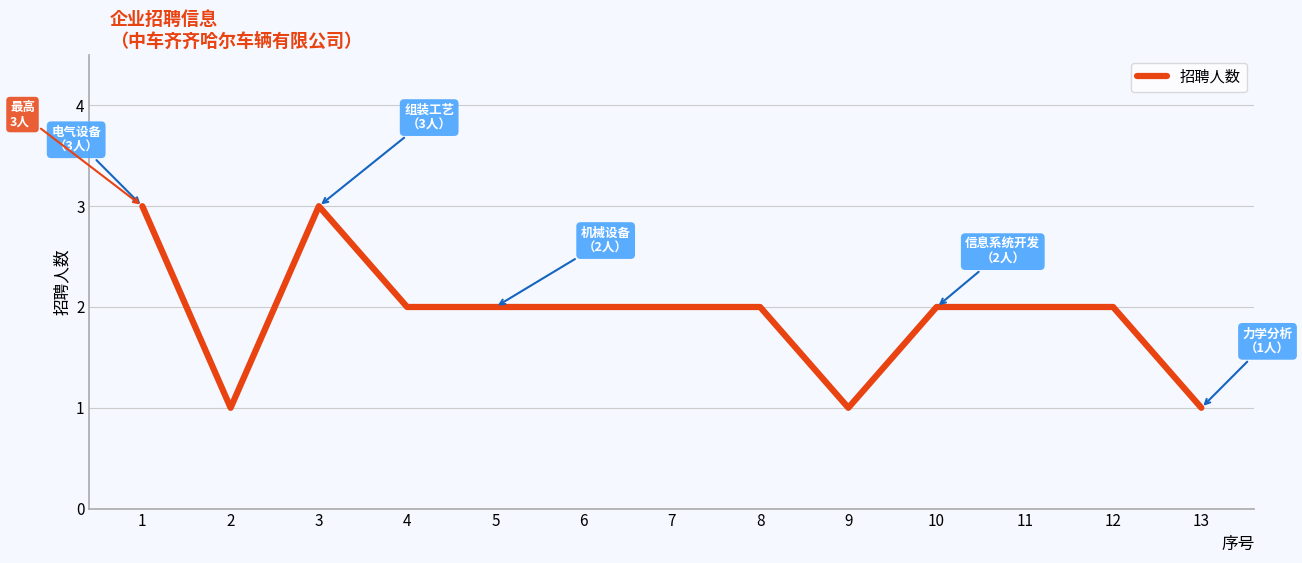

What is the change in value from 12 to 13?

-1